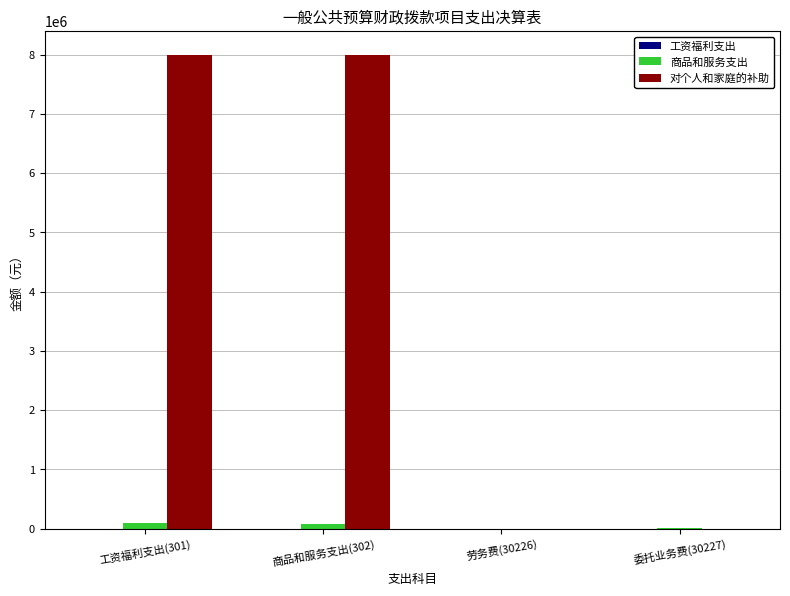

Which series has the largest total across all categories?

对个人和家庭的补助